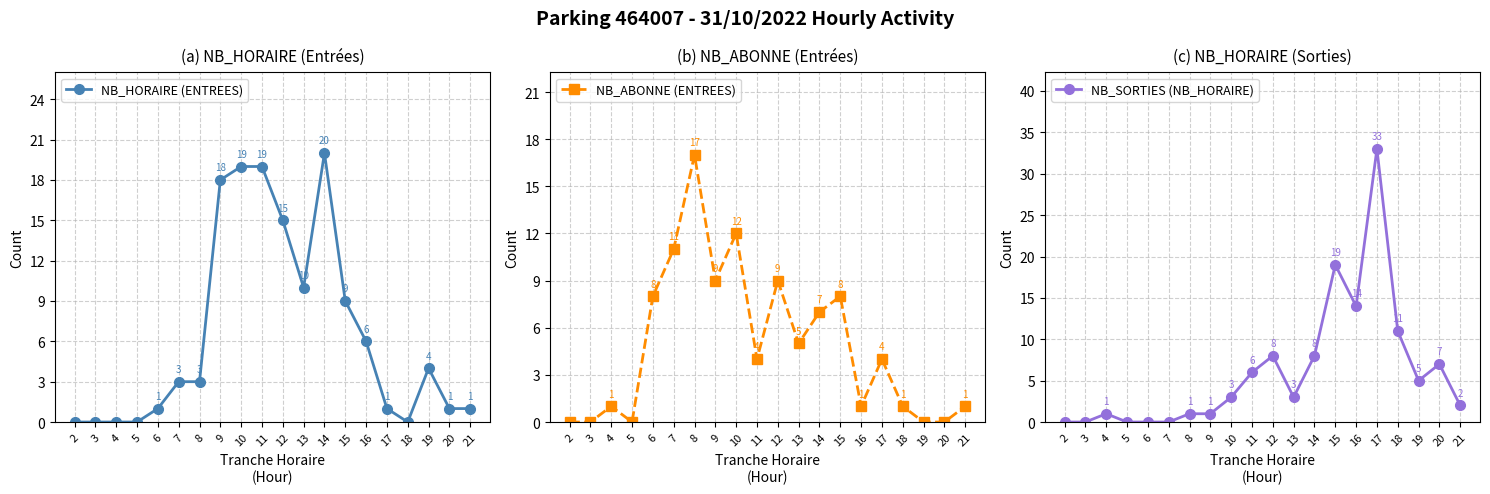

How many data points in NB_HORAIRE (ENTREES) are above 3?

9